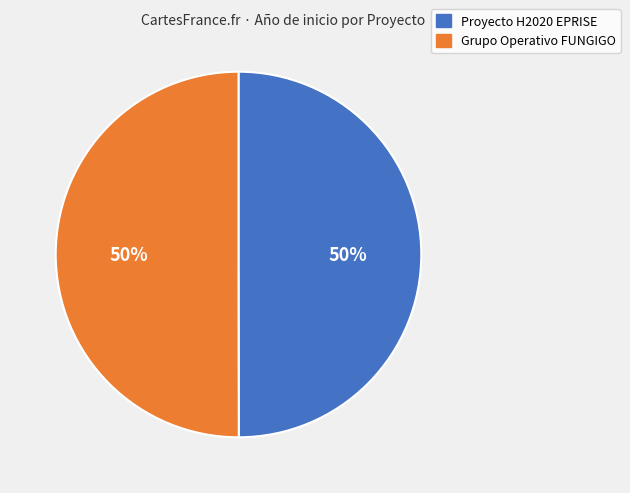

How many slices are in this pie chart?

2